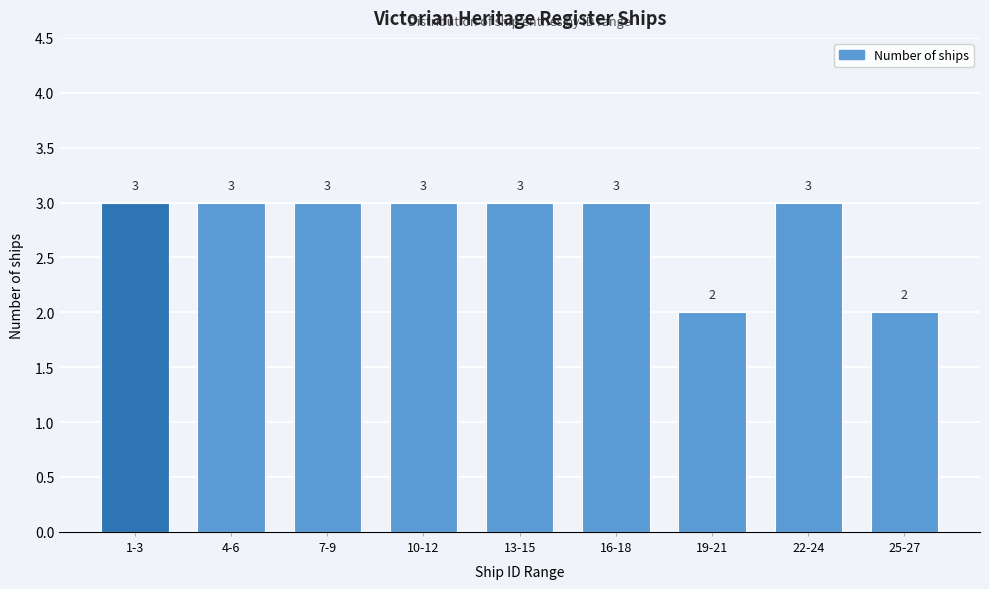

Reading right to left, list all the values displayed in this chart.

2	3	2	3	3	3	3	3	3